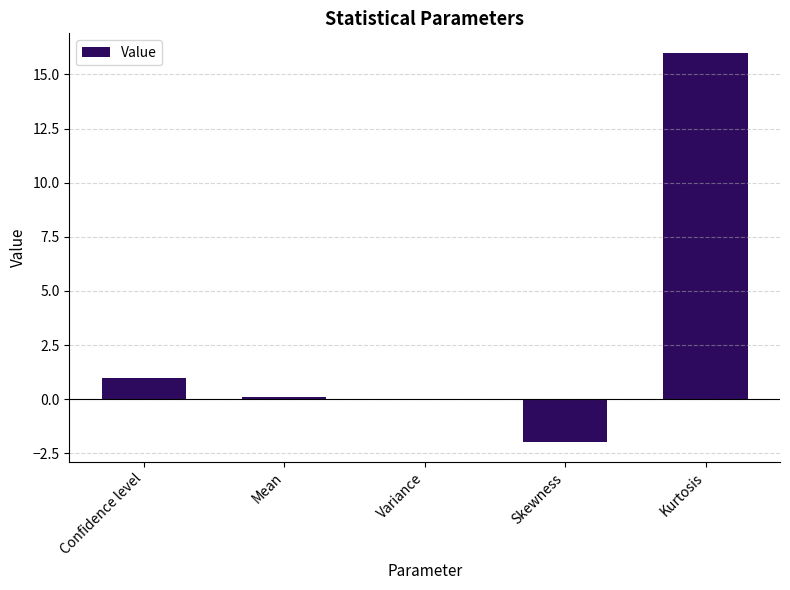

What is the change in value from Skewness to Kurtosis?

+18.0